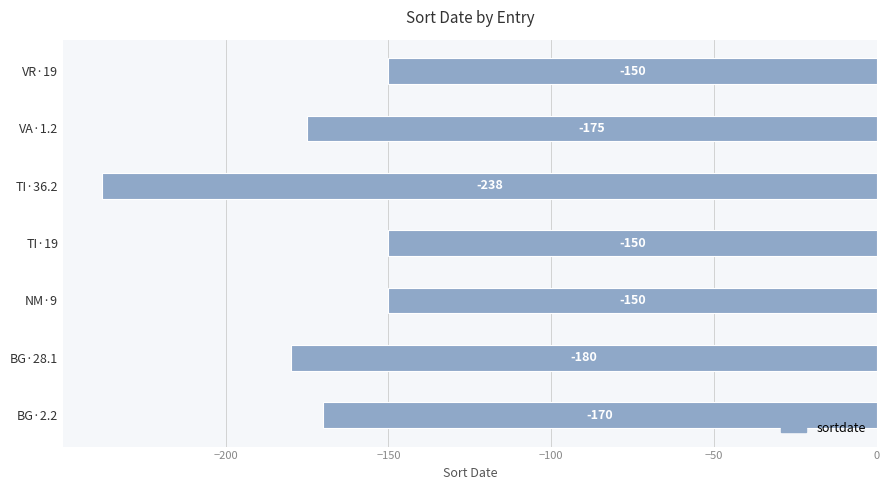

How many data points does each series have?

7